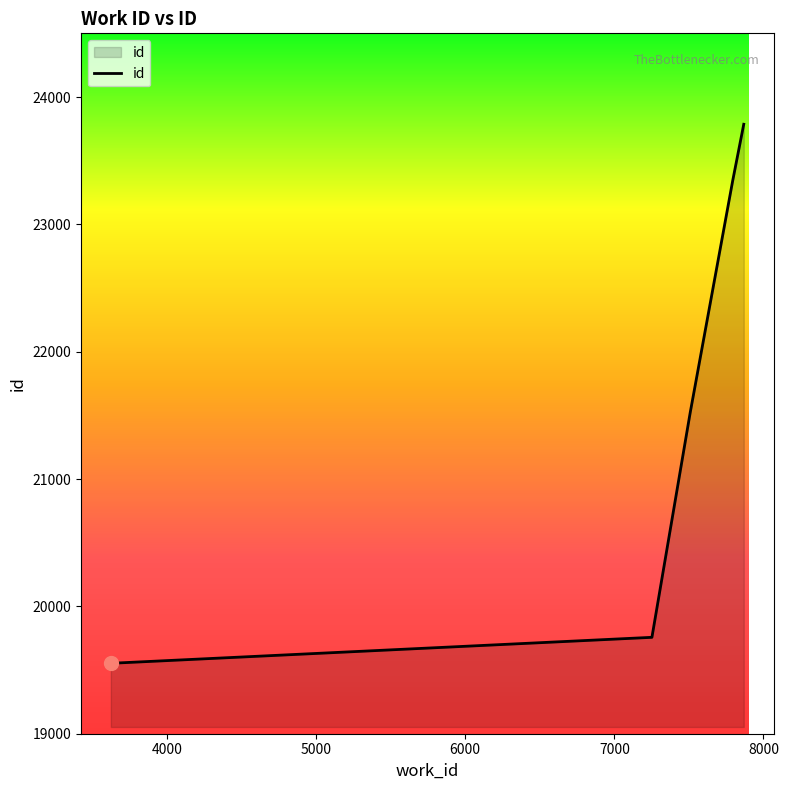

What is the average value?

21593